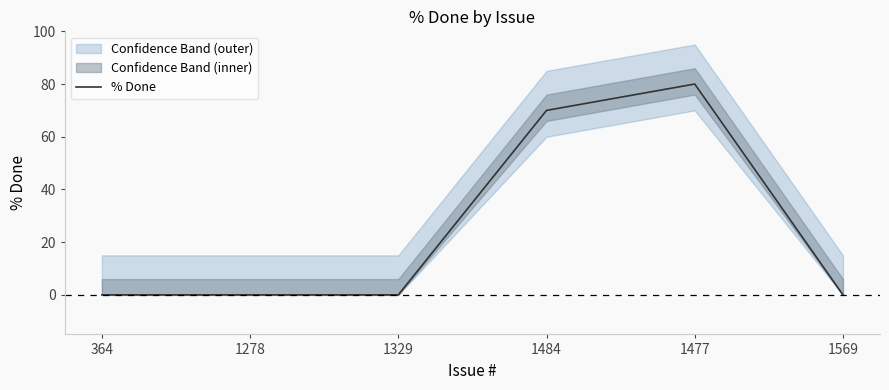

True or false: the data has more than 1 interior local peaks.

False